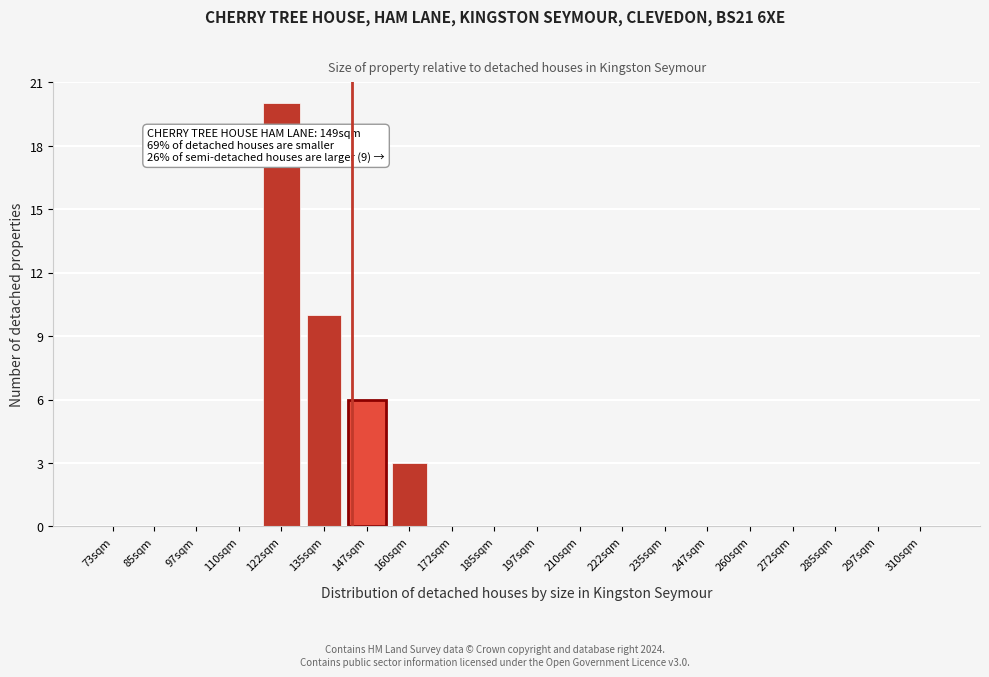

Reading left to right, extract all data points from this chart.

73sqm=0	85sqm=0	97sqm=0	110sqm=0	122sqm=20	135sqm=10	147sqm=6	160sqm=3	172sqm=0	185sqm=0	197sqm=0	210sqm=0	222sqm=0	235sqm=0	247sqm=0	260sqm=0	272sqm=0	285sqm=0	297sqm=0	310sqm=0